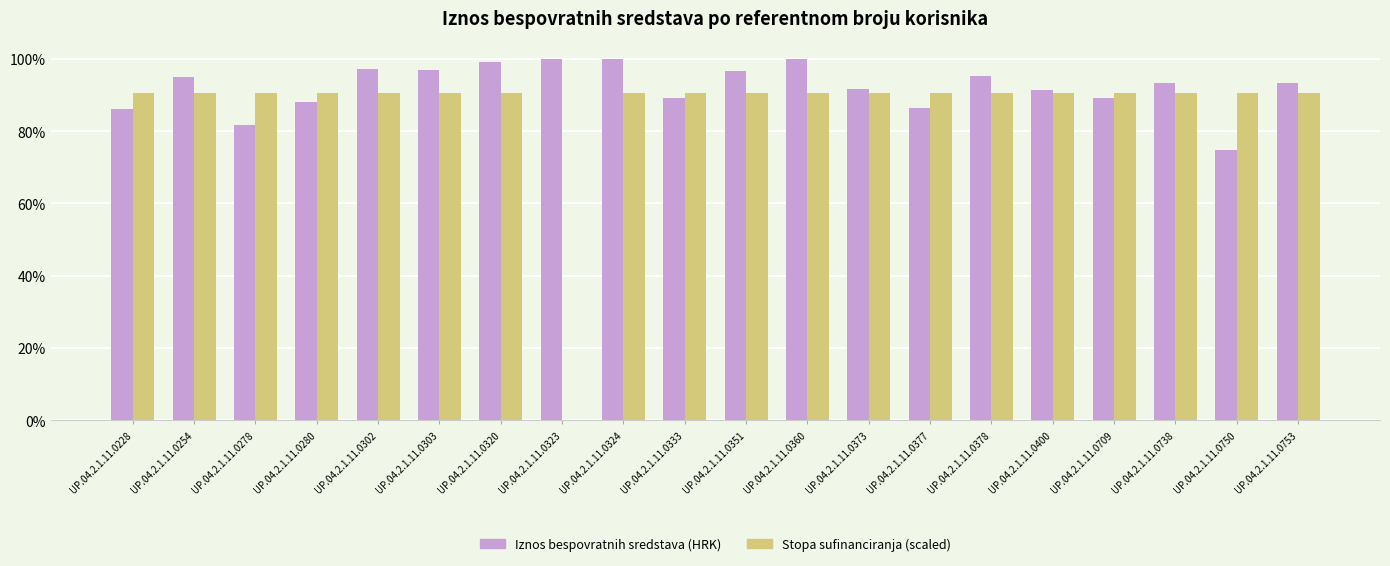

What is the total value across all series at UP.04.2.1.11.0351?

929655.0